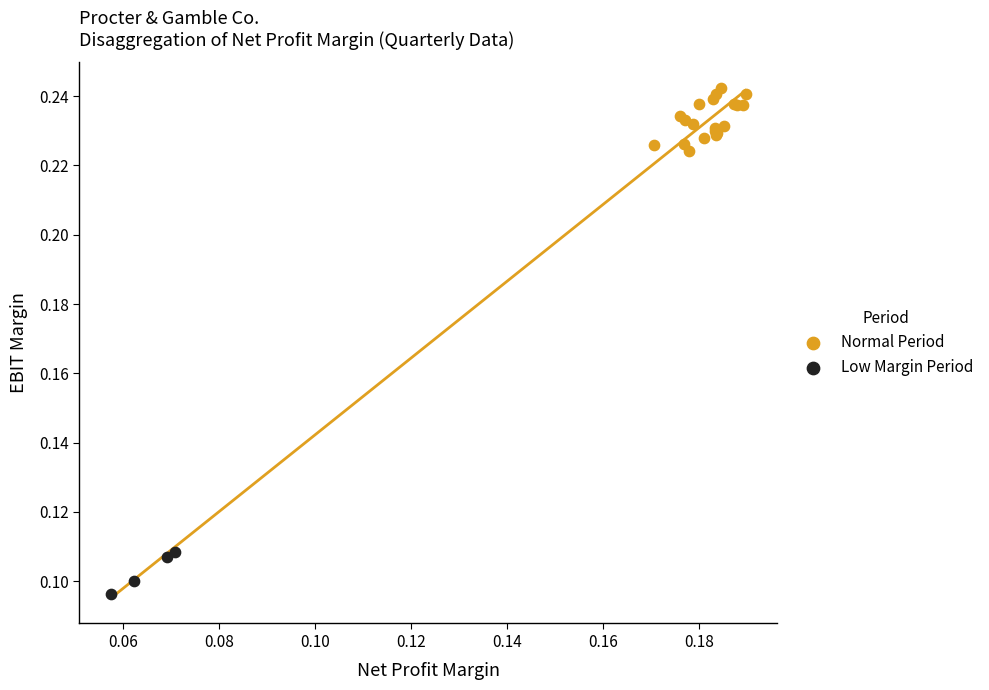

Which series has the largest Y range (max minus min)?

Normal Period